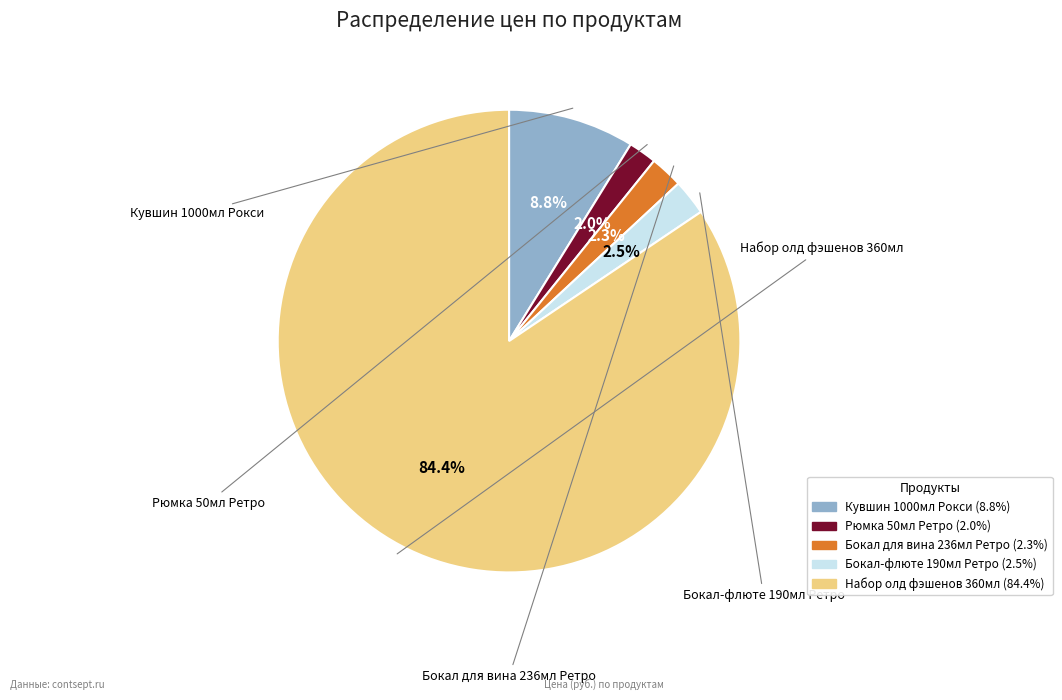

The Рюмка 50мл Ретро slice represents 2% of the pie. True or false?

True